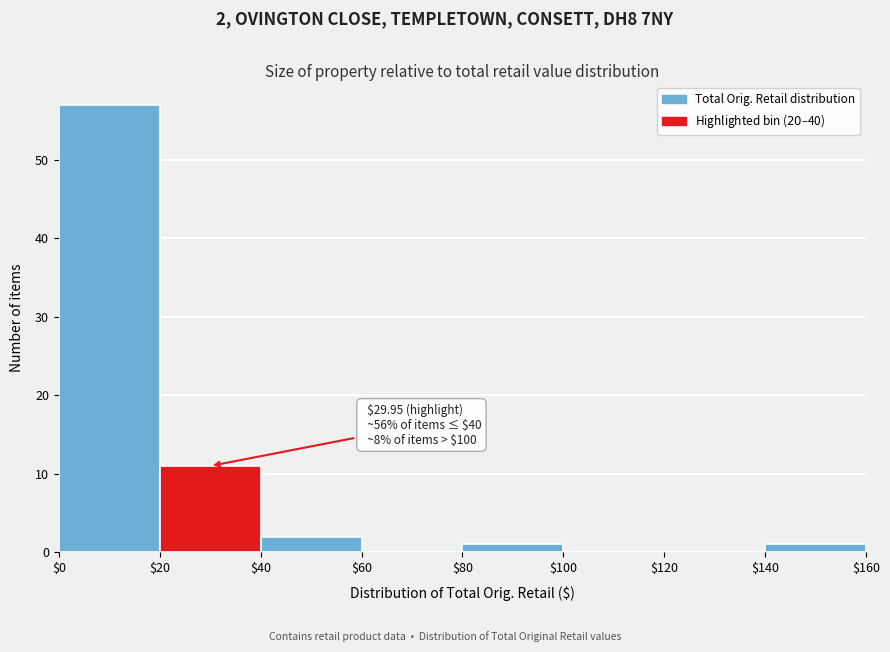

Which range on the x-axis has the tallest bar?

$0 to $20